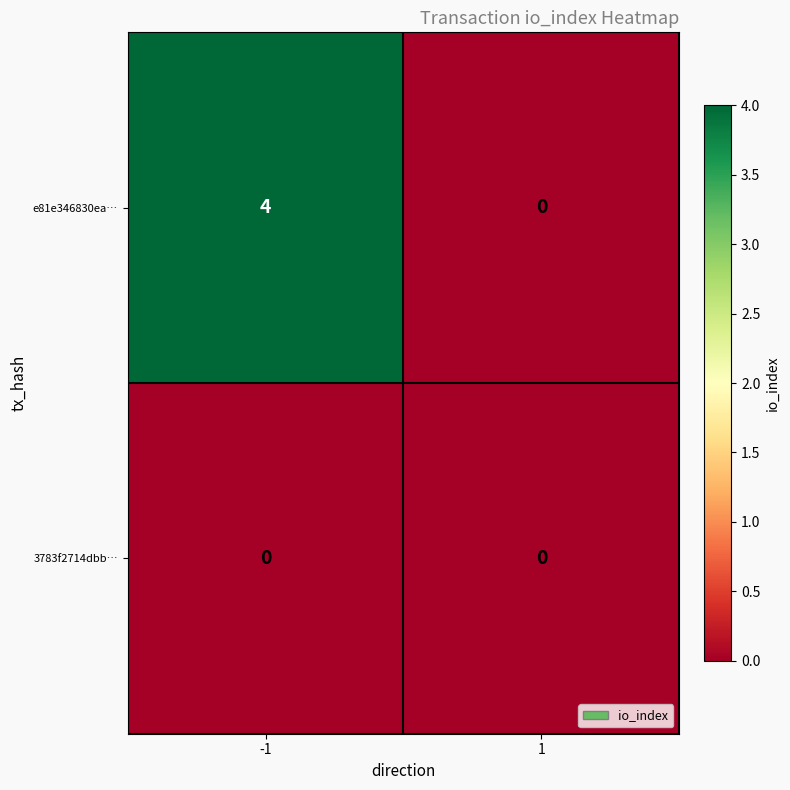

Count the number of data series in this chart.

2